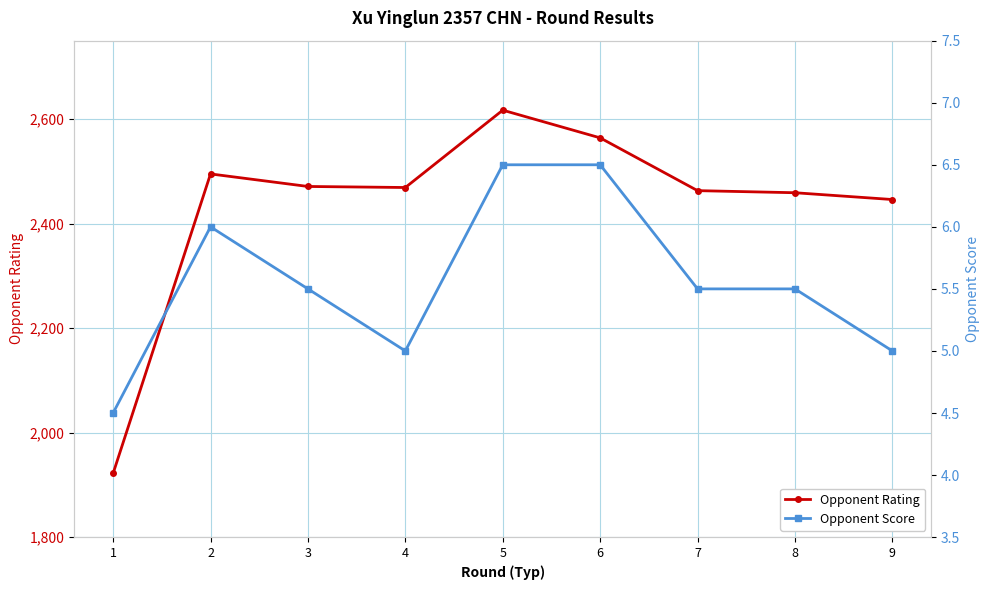

The Opponent Score series shows 6.0 at 2. True or false?

True